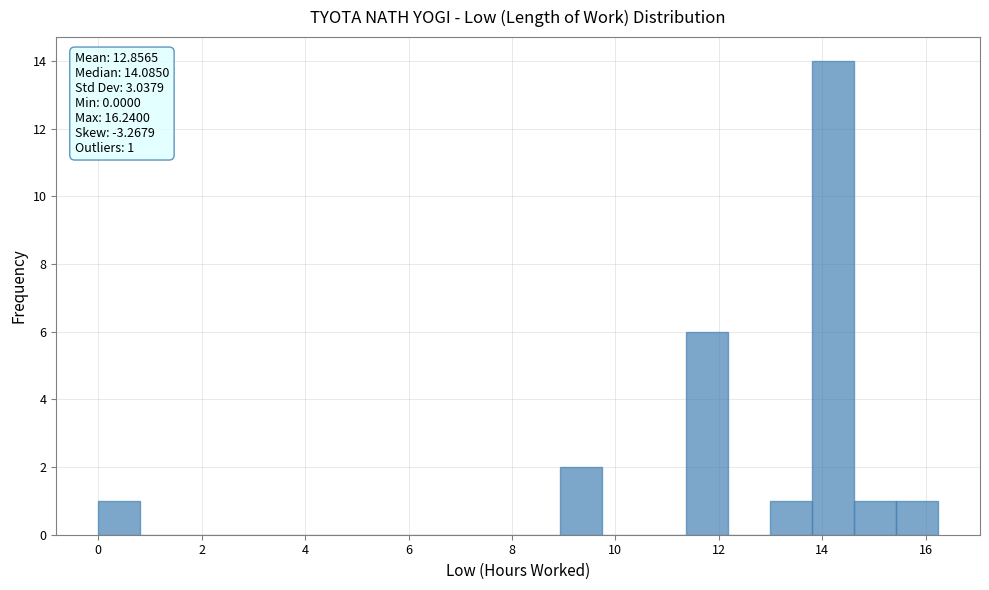

Over which range of the x-axis is the bar tallest?

13.8 to 14.6